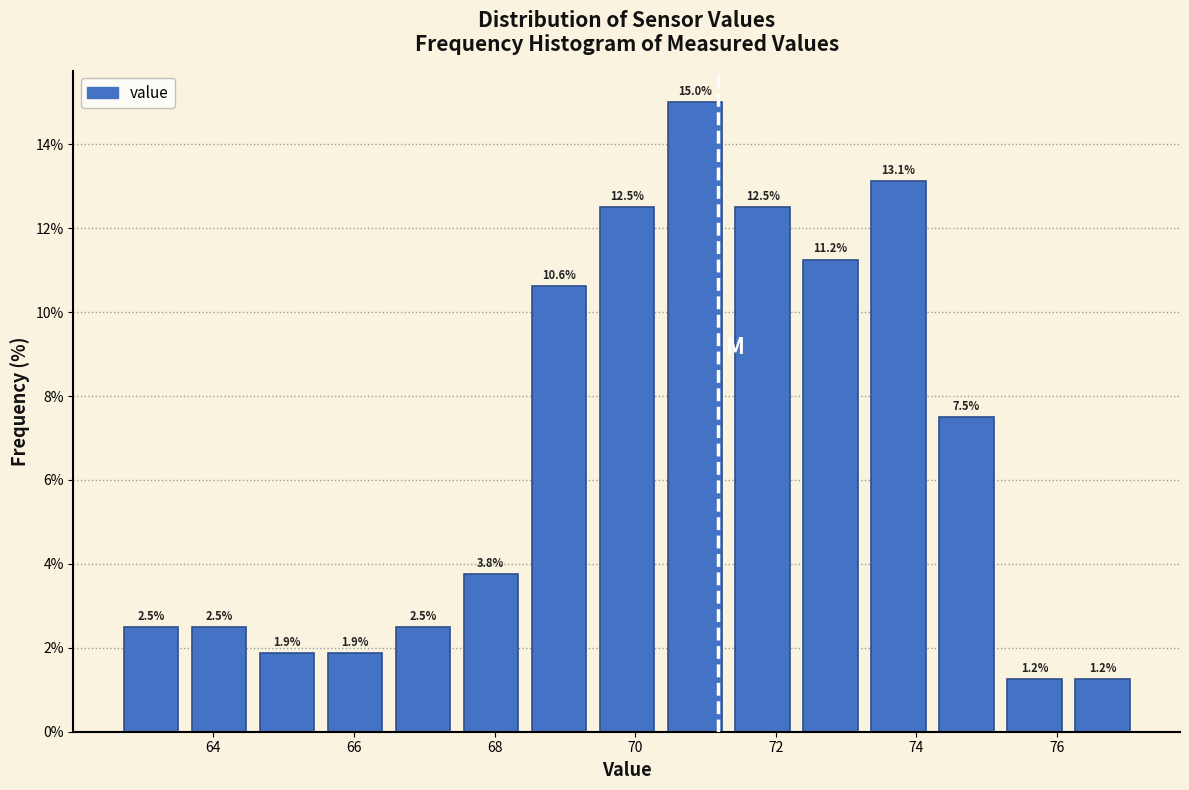

Reading left to right, transcribe this chart: for each bar, give the range it covers on the x-axis and its height. The bar edges are not printed on the chart, so give them approximately, as read against the axis.

62.6 to 63.6: 2.5
63.6 to 64.6: 2.5
64.6 to 65.6: 1.9
65.6 to 66.4: 1.9
66.4 to 67.4: 2.5
67.4 to 68.4: 3.8
68.4 to 69.4: 10.6
69.4 to 70.4: 12.5
70.4 to 71.4: 15.0
71.4 to 72.2: 12.5
72.2 to 73.2: 11.2
73.2 to 74.2: 13.1
74.2 to 75.2: 7.5
75.2 to 76.2: 1.2
76.2 to 77.2: 1.2